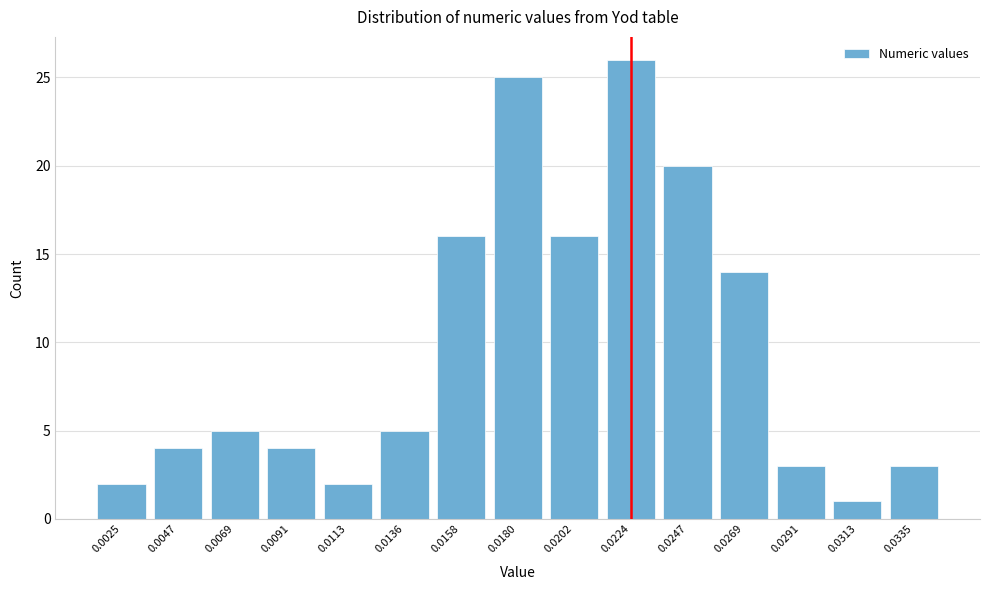

Reading right to left, what are all the values shown in this chart?

3	1	3	14	20	26	16	25	16	5	2	4	5	4	2